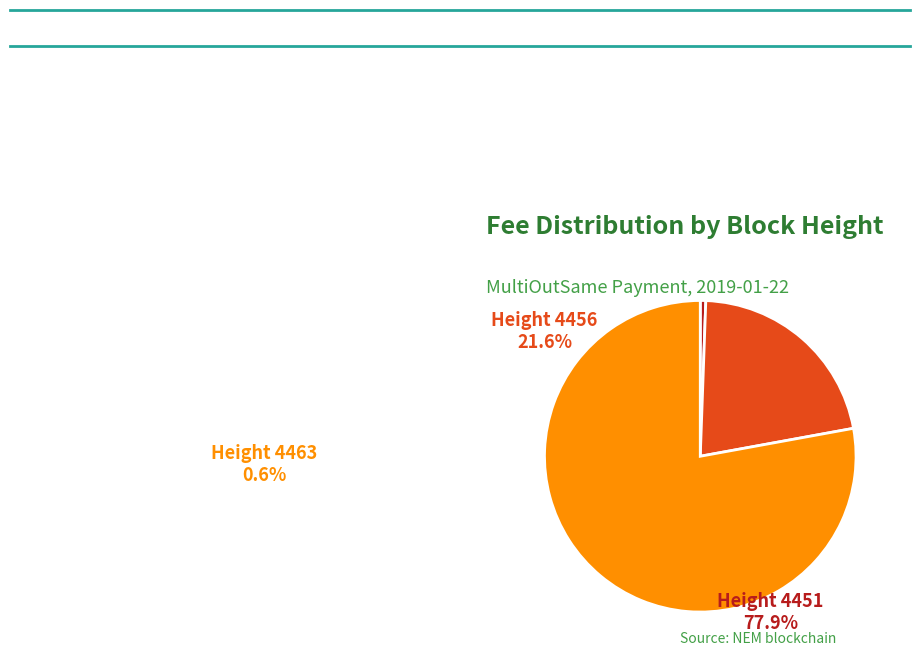

Does any single category account for the majority?

Yes